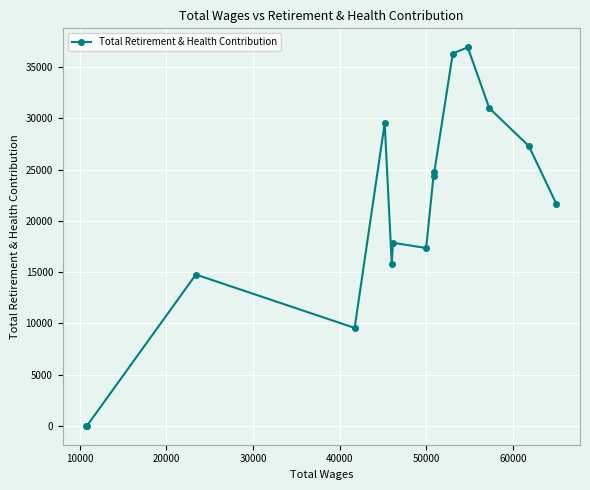

What is the difference between the second highest and second lowest values?

36329